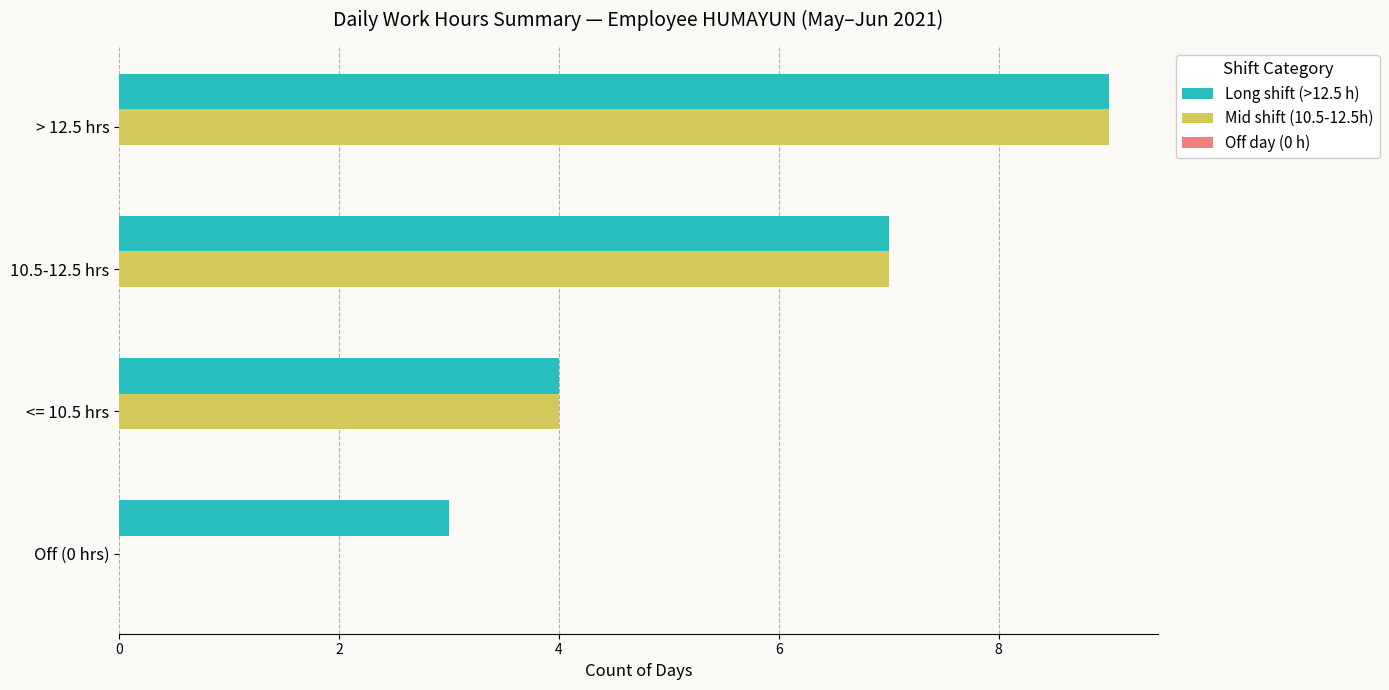

At which label is Long shift (>12.5 h) closest to 6?

10.5-12.5 hrs